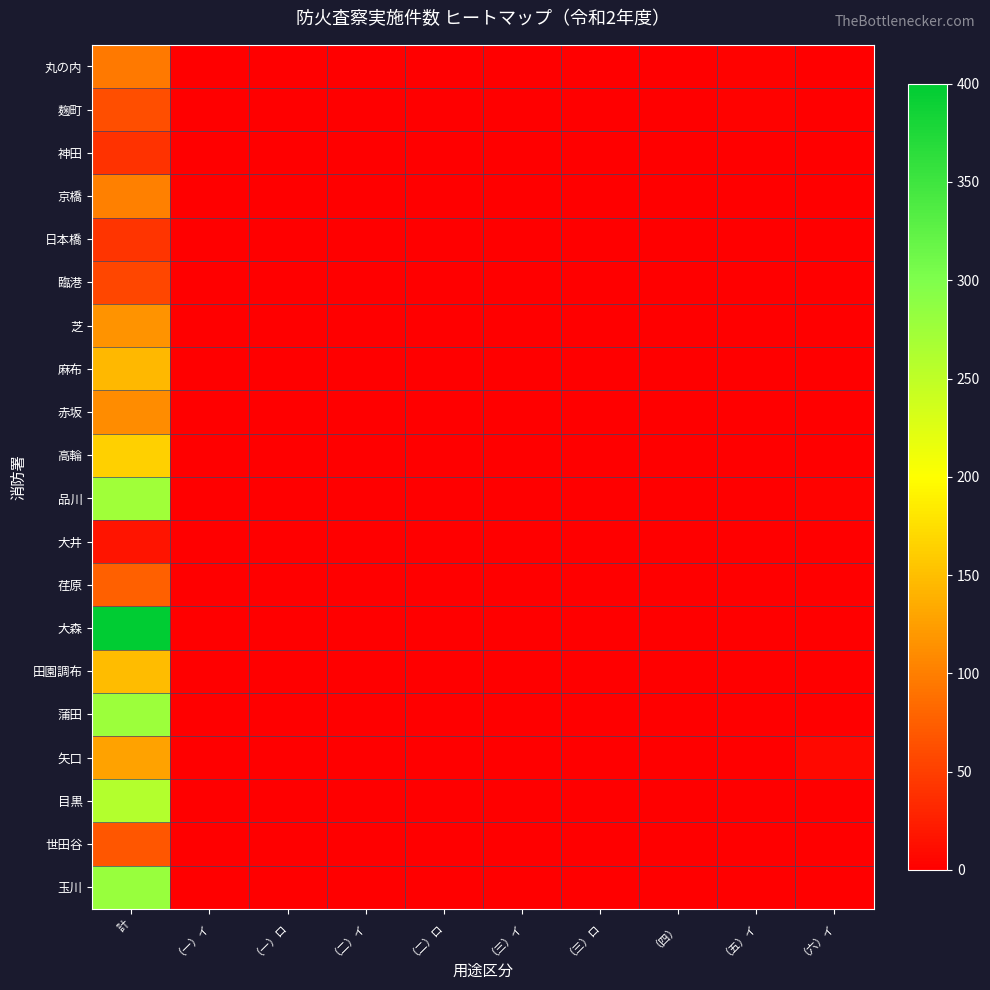

At which category is the sum across all series the highest?

計